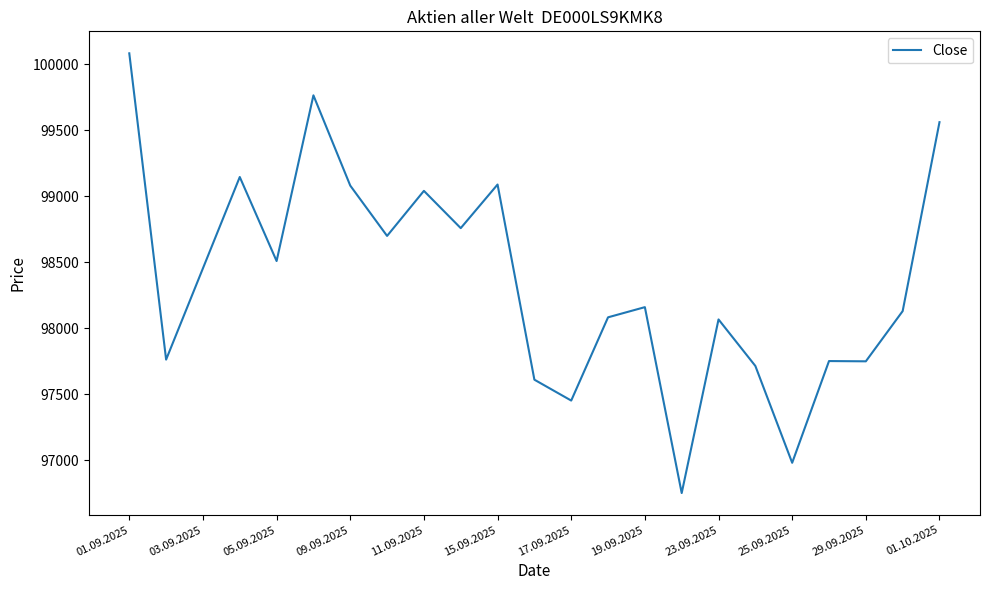

What is the difference between the maximum and minimum values?

3328